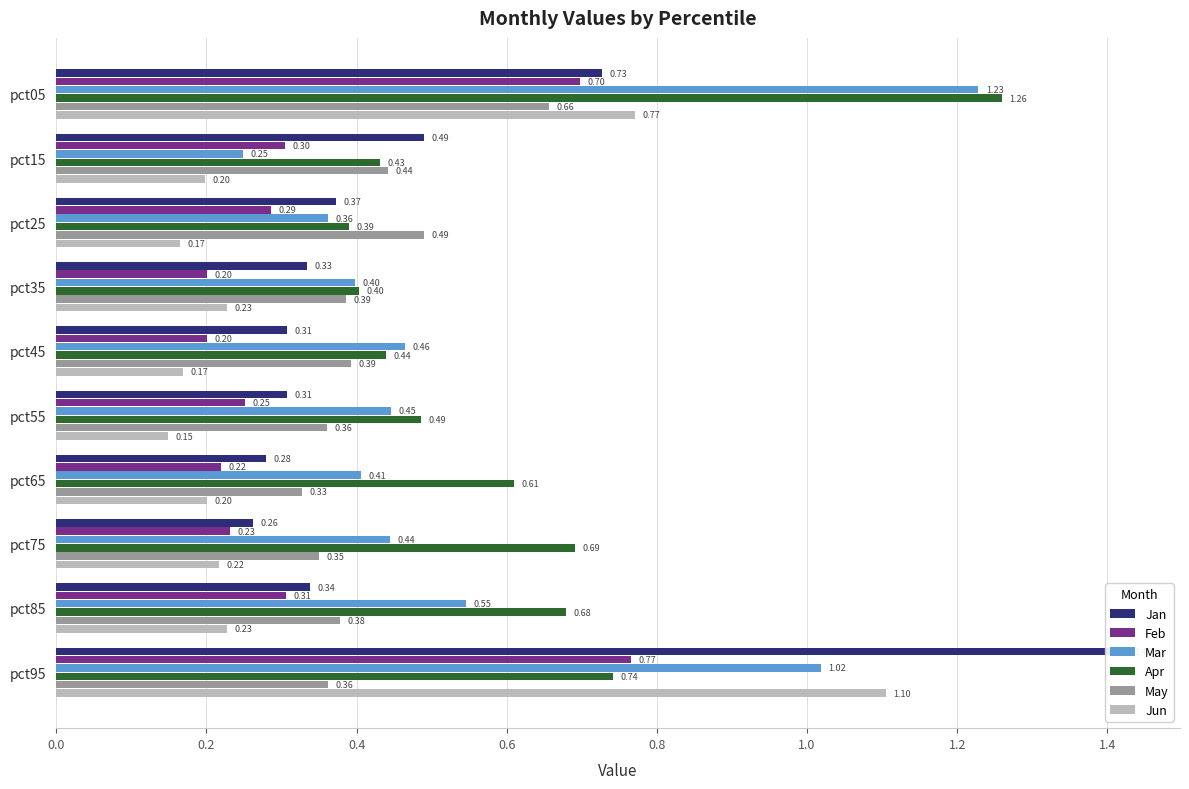

At which category is the sum across all series the highest?

pct95